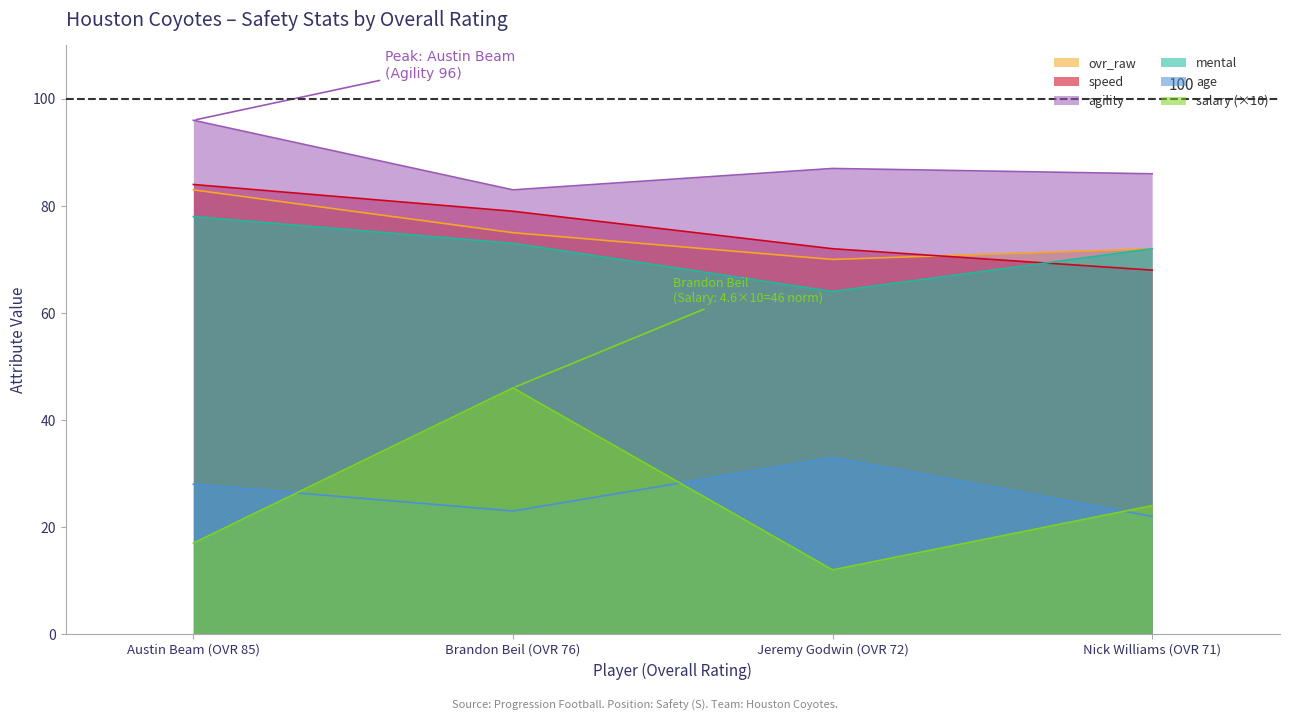

Does the chart display data point markers on the line(s)?

No